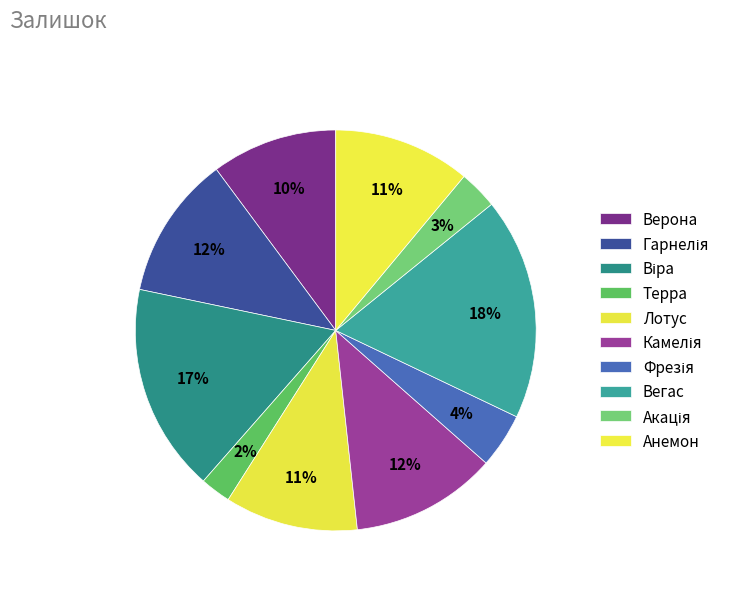

Is there any slice that represents more than half of the pie?

No